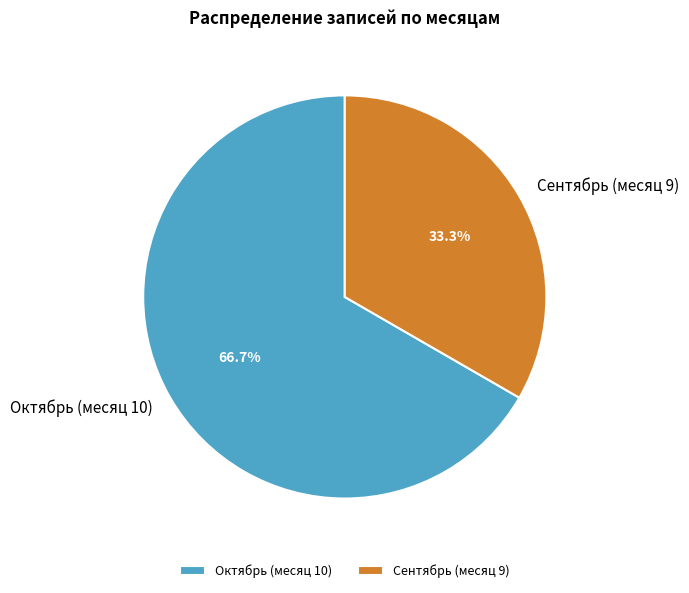

Is there any slice that represents more than half of the pie?

Yes